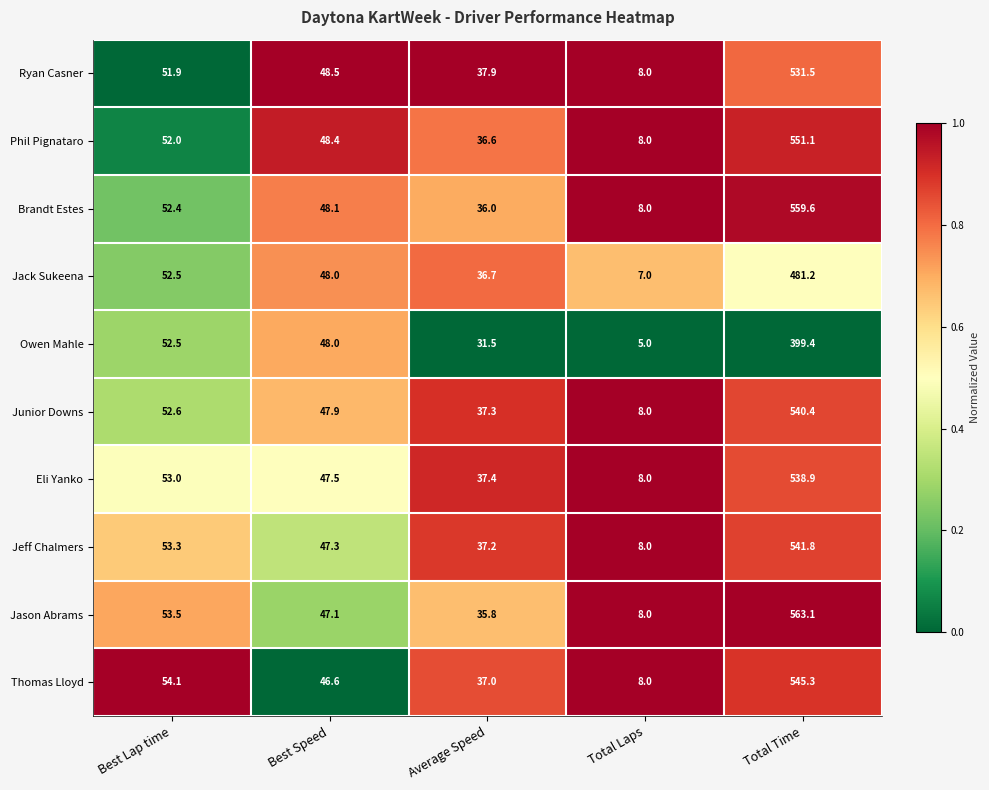

Rank the series by their maximum value, from highest to lowest.

Jason Abrams, Brandt Estes, Phil Pignataro, Thomas Lloyd, Jeff Chalmers, Junior Downs, Eli Yanko, Ryan Casner, Jack Sukeena, Owen Mahle